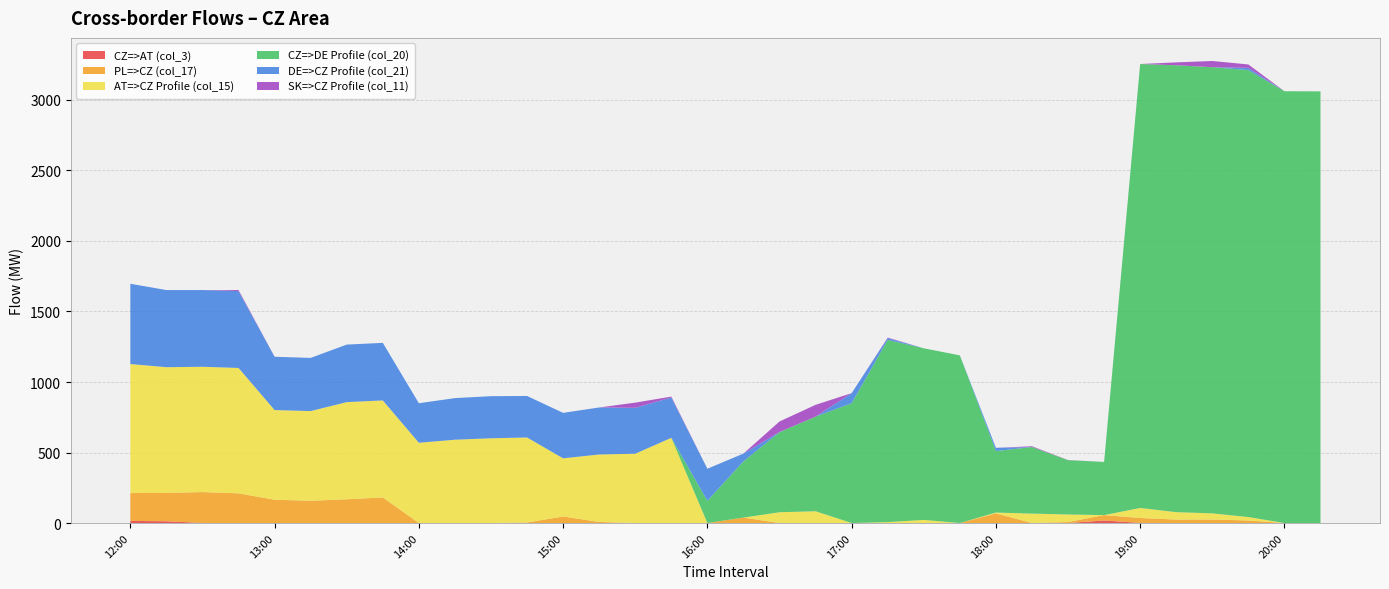

Reading left to right, transcribe all the data shown in this chart.

CZ=>AT (col_3): 12:00=14.8	12:15=12.7	12:30=0.5	12:45=0.0	13:00=0.0	13:15=0.0	13:30=0.0	13:45=0.0	14:00=0.0	14:15=0.0	14:30=0.0	14:45=0.0	15:00=0.0	15:15=0.0	15:30=0.0	15:45=0.0	16:00=0.0	16:15=0.0	16:30=0.0	16:45=0.0	17:00=0.0	17:15=0.0	17:30=0.6	17:45=0.0	18:00=0.2	18:15=0.0	18:30=0.0	18:45=18.3	19:00=0.8	19:15=0.0	19:30=0.0	19:45=0.0	20:00=0.0	20:15=0.0
PL=>CZ (col_17): 12:00=197.6	12:15=201.0	12:30=218.9	12:45=210.4	13:00=165.1	13:15=157.9	13:30=168.4	13:45=181.5	14:00=0.0	14:15=0.0	14:30=0.0	14:45=3.9	15:00=46.2	15:15=7.6	15:30=0.0	15:45=0.0	16:00=0.0	16:15=38.6	16:30=0.0	16:45=0.0	17:00=0.0	17:15=0.0	17:30=0.0	17:45=0.0	18:00=68.1	18:15=0.0	18:30=7.0	18:45=38.0	19:00=34.8	19:15=24.6	19:30=24.8	19:45=18.1	20:00=0.0	20:15=0.0
AT=>CZ Profile (col_15): 12:00=915.2	12:15=891.3	12:30=888.7	12:45=889.3	13:00=636.0	13:15=636.0	13:30=689.0	13:45=688.0	14:00=569.3	14:15=590.8	14:30=601.0	14:45=602.8	15:00=412.6	15:15=478.5	15:30=491.6	15:45=604.2	16:00=0.0	16:15=0.0	16:30=76.5	16:45=83.6	17:00=0.0	17:15=6.5	17:30=21.4	17:45=0.0	18:00=6.0	18:15=66.9	18:30=53.6	18:45=0.0	19:00=71.3	19:15=52.5	19:30=43.8	19:45=24.3	20:00=0.0	20:15=0.0
CZ=>DE Profile (col_20): 12:00=0.0	12:15=0.0	12:30=0.0	12:45=0.0	13:00=0.0	13:15=0.0	13:30=0.0	13:45=0.0	14:00=0.0	14:15=0.0	14:30=0.0	14:45=0.0	15:00=0.0	15:15=0.0	15:30=0.0	15:45=0.0	16:00=157.7	16:15=398.9	16:30=567.5	16:45=671.0	17:00=849.6	17:15=1292.3	17:30=1217.0	17:45=1189.0	18:00=436.1	18:15=472.0	18:30=385.0	18:45=377.0	19:00=3148.0	19:15=3169.0	19:30=3164.0	19:45=3169.5	20:00=3062.0	20:15=3061.0
DE=>CZ Profile (col_21): 12:00=569.0	12:15=547.0	12:30=544.0	12:45=545.0	13:00=378.0	13:15=377.0	13:30=408.0	13:45=408.0	14:00=280.1	14:15=295.0	14:30=298.5	14:45=294.2	15:00=322.4	15:15=333.3	15:30=325.3	15:45=285.5	16:00=227.3	16:15=55.1	16:30=1.5	16:45=0.0	17:00=71.4	17:15=12.7	17:30=0.0	17:45=0.0	18:00=22.9	18:15=0.0	18:30=0.0	18:45=0.0	19:00=0.0	19:15=0.0	19:30=0.0	19:45=15.5	20:00=0.0	20:15=0.0
SK=>CZ Profile (col_11): 12:00=0.0	12:15=0.0	12:30=0.0	12:45=7.6	13:00=0.0	13:15=0.0	13:30=0.0	13:45=0.0	14:00=0.0	14:15=0.0	14:30=0.0	14:45=0.0	15:00=0.0	15:15=0.1	15:30=36.9	15:45=6.9	16:00=0.0	16:15=0.0	16:30=74.6	16:45=83.6	17:00=0.0	17:15=3.7	17:30=0.0	17:45=0.0	18:00=0.0	18:15=5.4	18:30=1.0	18:45=0.0	19:00=0.0	19:15=20.5	19:30=43.8	19:45=24.3	20:00=0.0	20:15=0.0